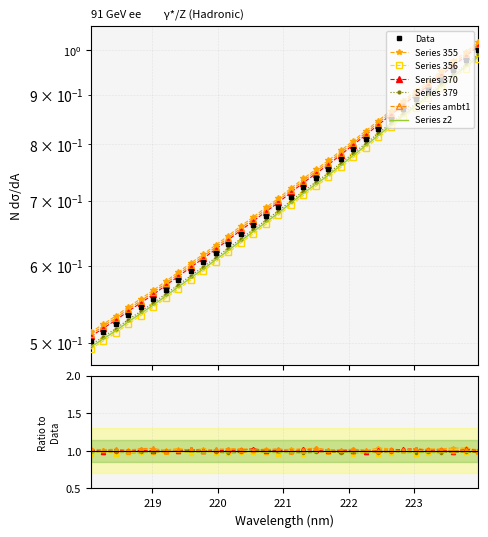

What is the average value?

0.7